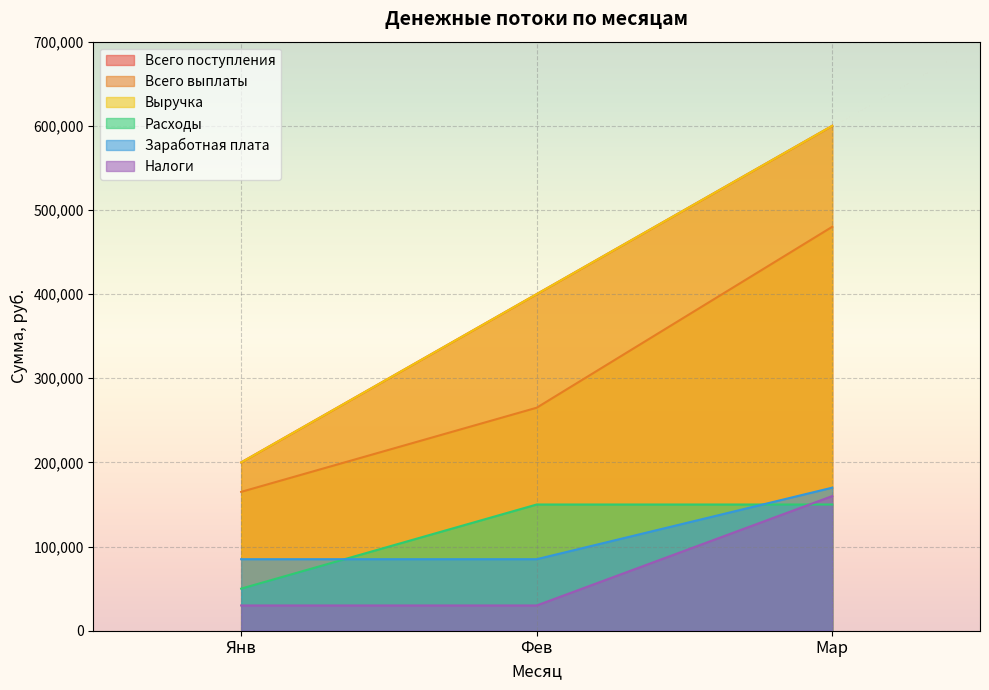

Reading left to right, extract all data points from this chart.

Всего поступления: 200000	400000	600000
Всего выплаты: 165000	265000	480000
Выручка: 200000	400000	600000
Расходы: 50000	150000	150000
Заработная плата: 85000	85000	170000
Налоги: 30000	30000	160000